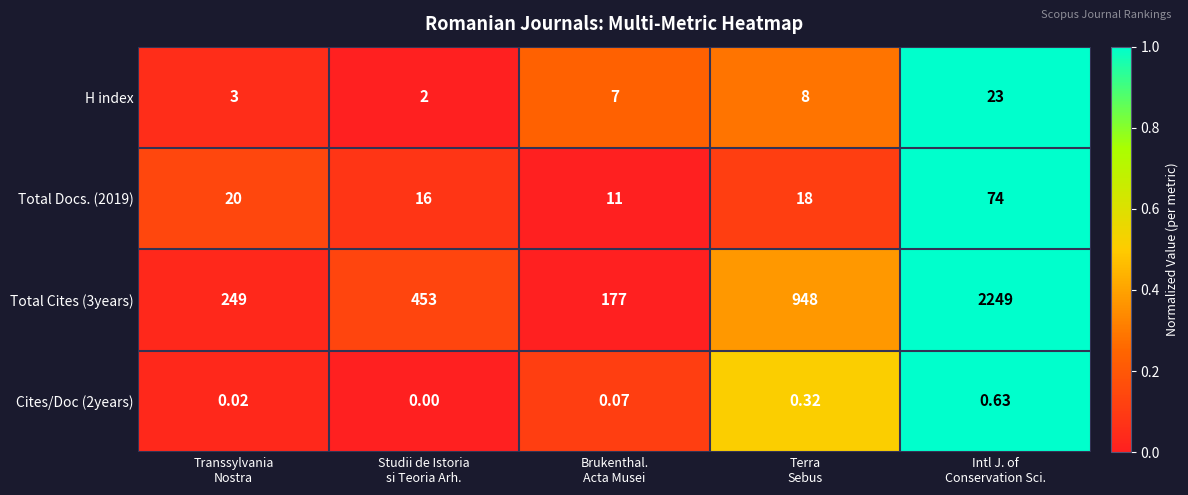

Count the number of data series in this chart.

4